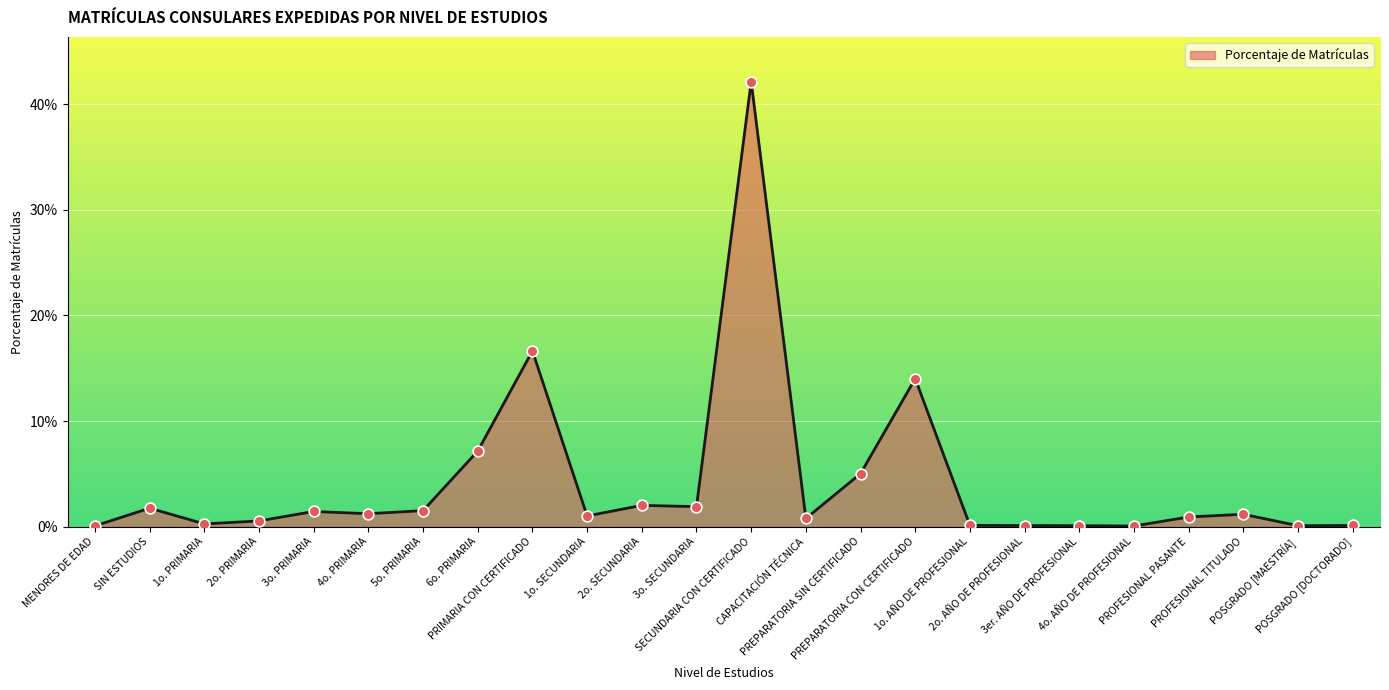

Between 2o. PRIMARIA and PRIMARIA CON CERTIFICADO, which is larger?

PRIMARIA CON CERTIFICADO